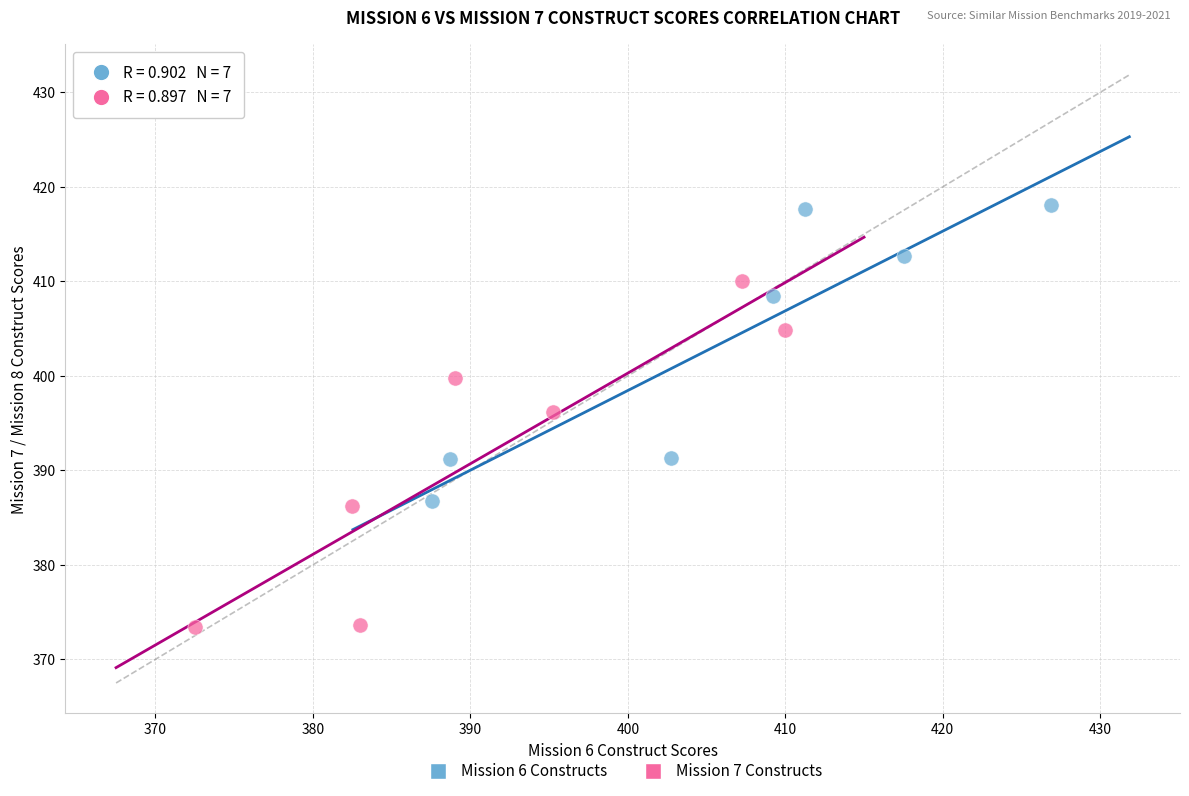

What are all the series names shown in the legend?

Mission 6 Constructs, Mission 7 Constructs